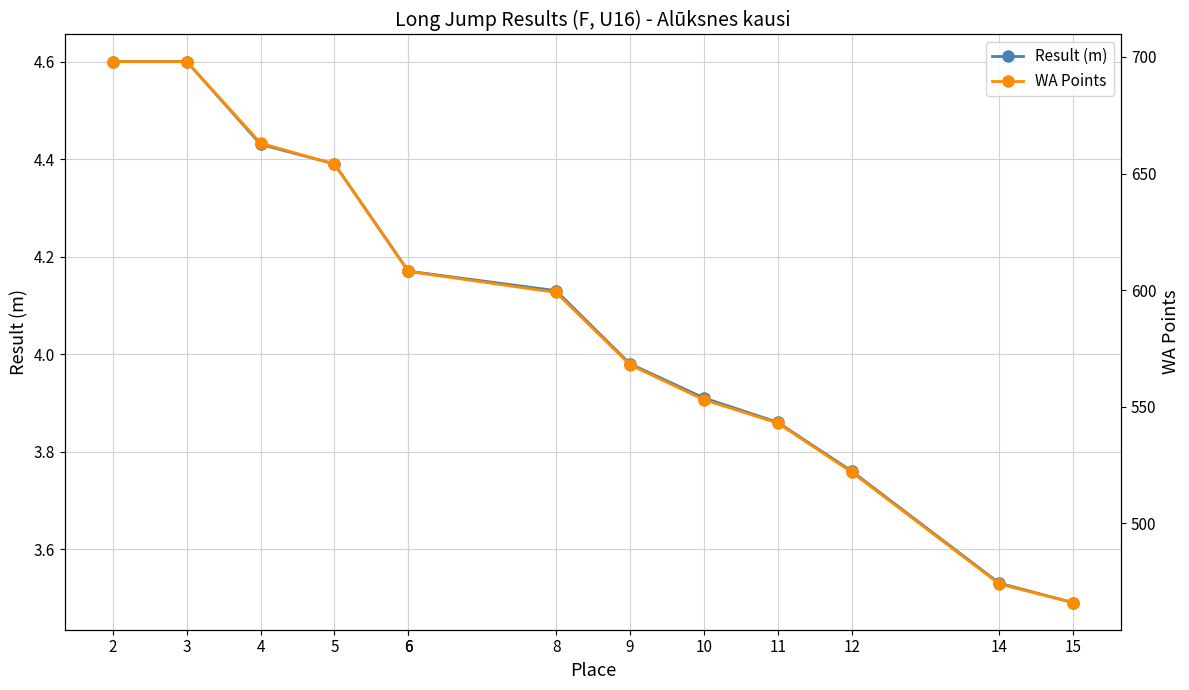

What is the minimum value for Result (m)?

3.5